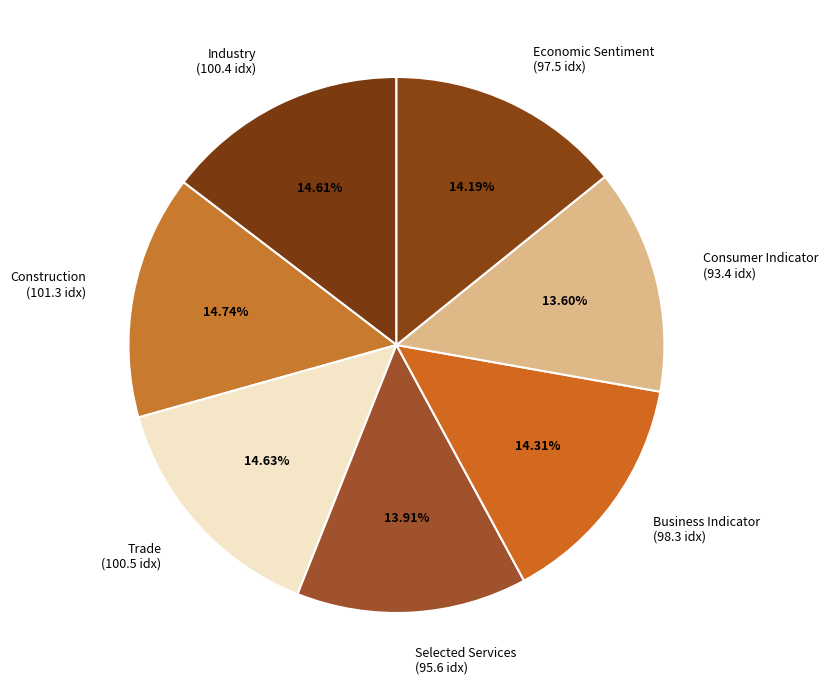

To the nearest percent, what is the combined percentage of Business Indicator and Economic Sentiment?

29%